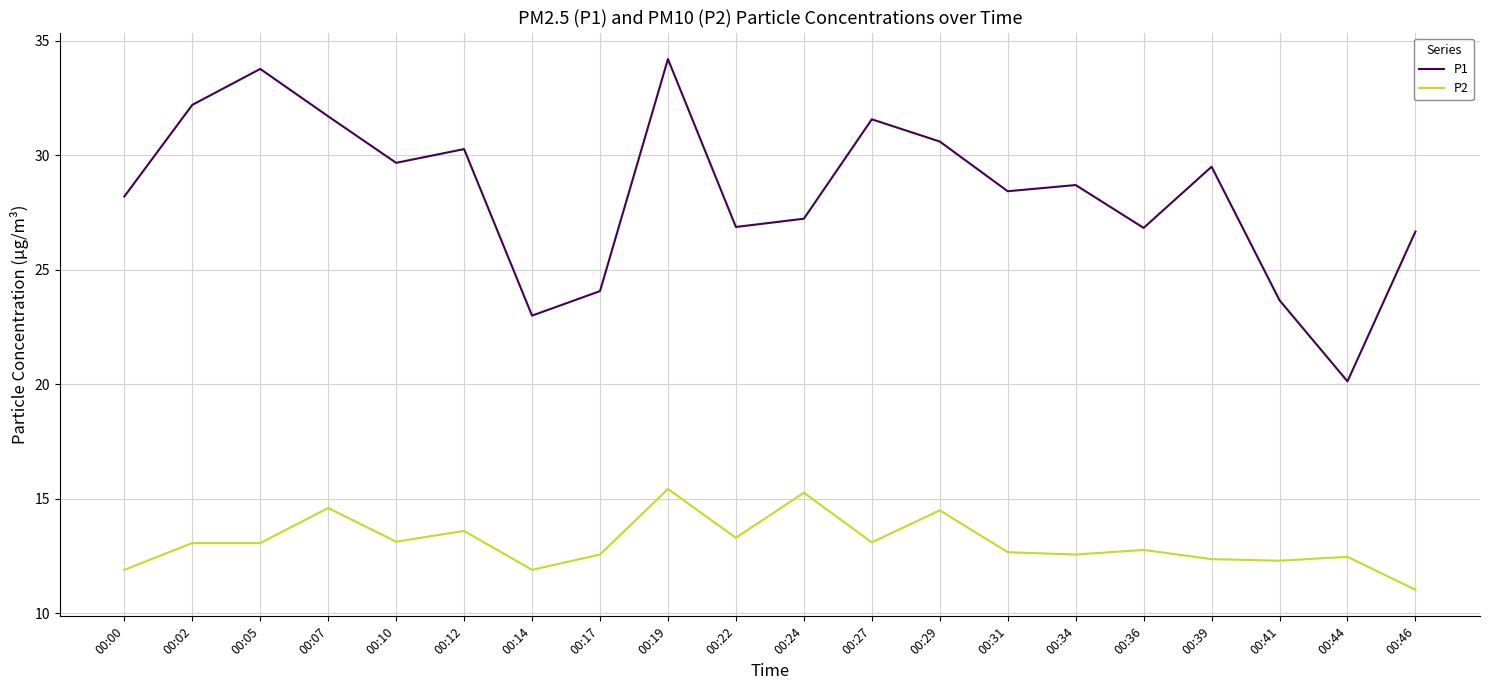

At which category is the sum across all series the highest?

00:19